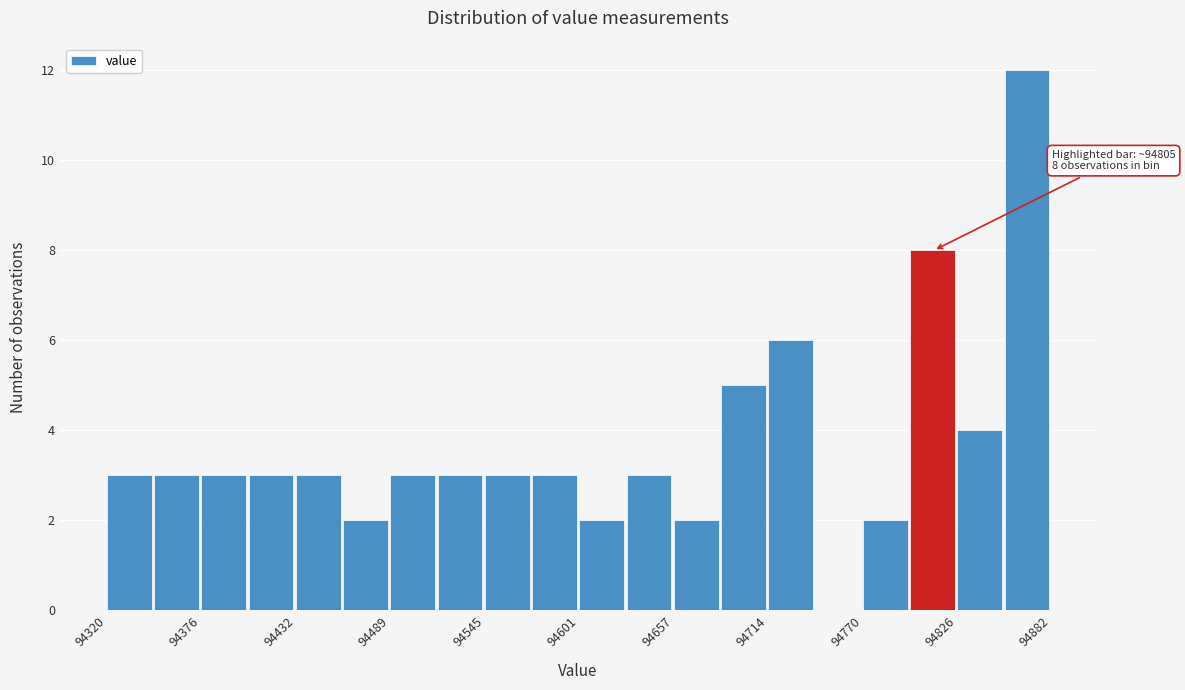

Read against the x-axis, roughly where is the centre of the tallest bar?

94870